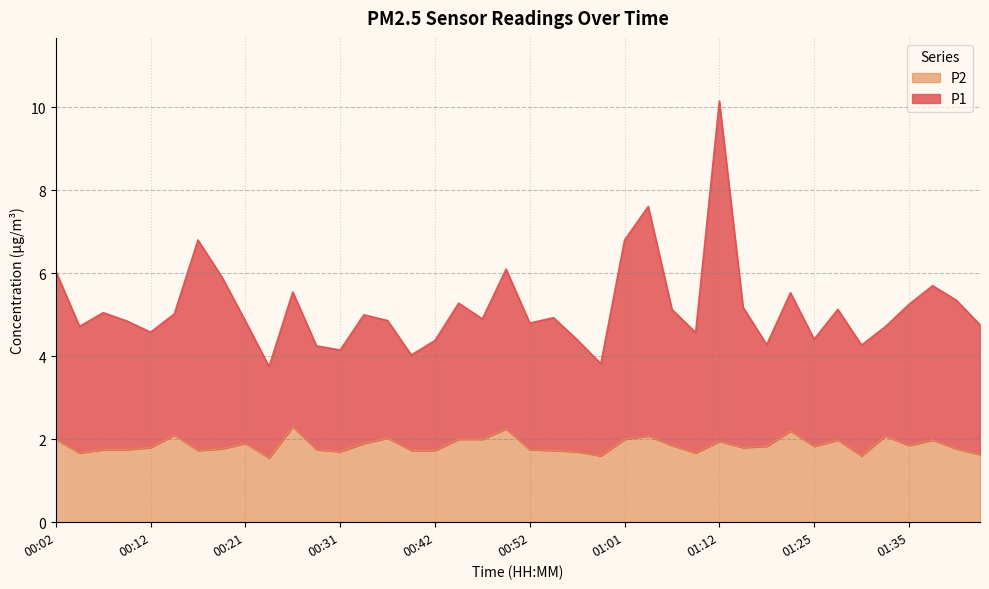

What is the total value across all series at 00:31?

4.2